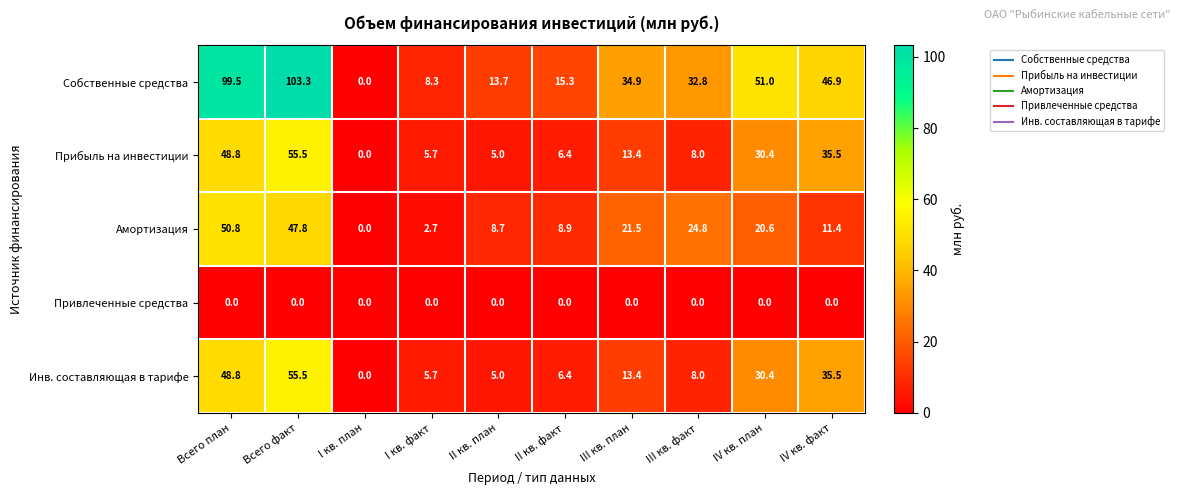

What is the average value of the Амортизация series?

19.7